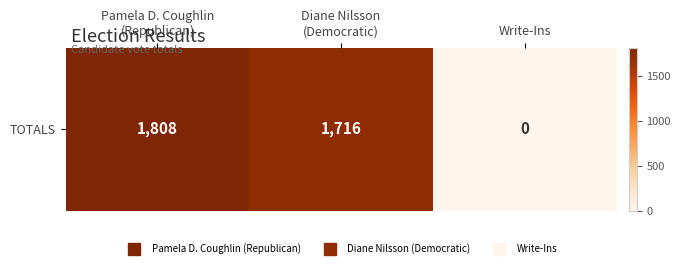

Between Diane Nilsson
(Democratic) and Pamela D. Coughlin
(Republican), which is larger?

Pamela D. Coughlin
(Republican)